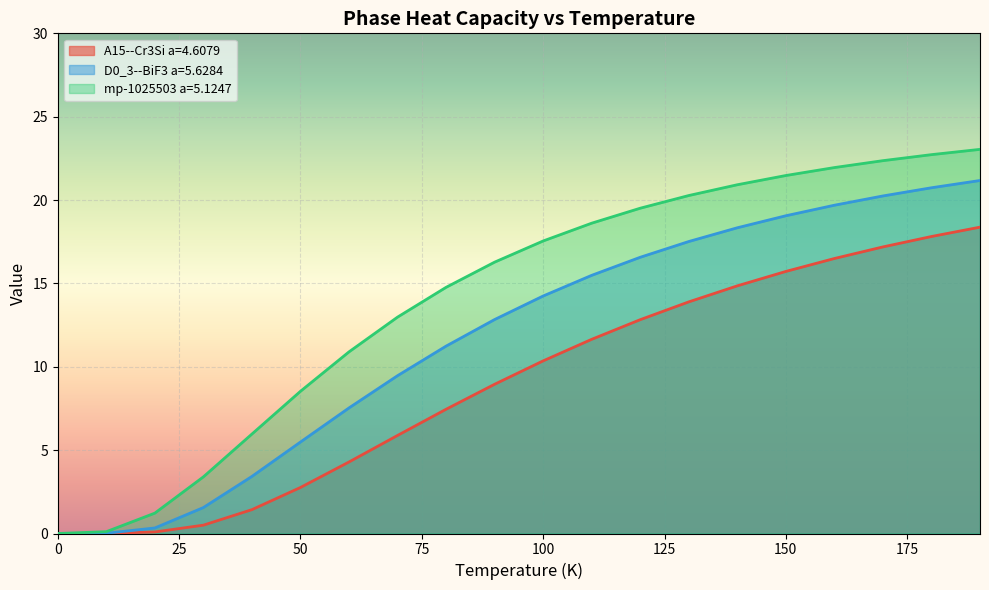

What are all the series names shown in the legend?

A15--Cr3Si a=4.6079, D0_3--BiF3 a=5.6284, mp-1025503 a=5.1247